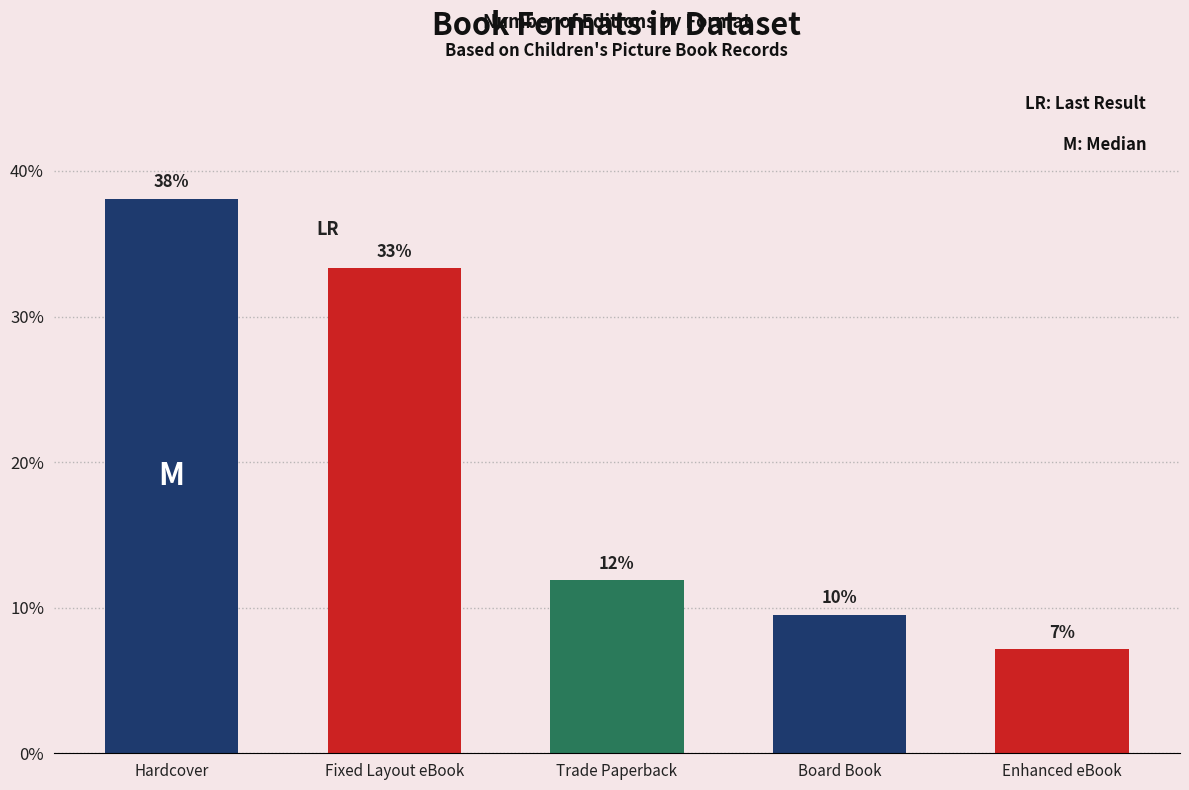

Are the bars horizontal?

No